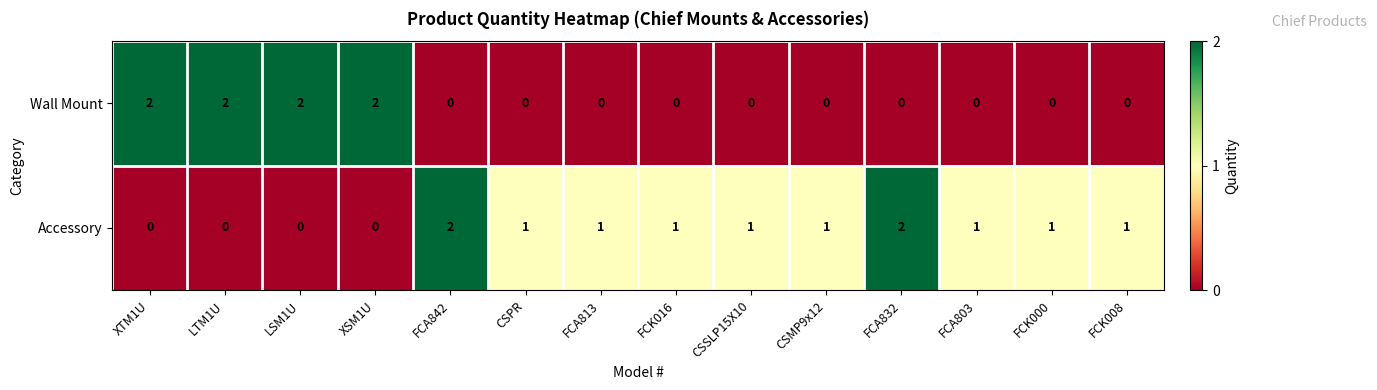

The value of Accessory at FCA842 is 2. True or false?

True